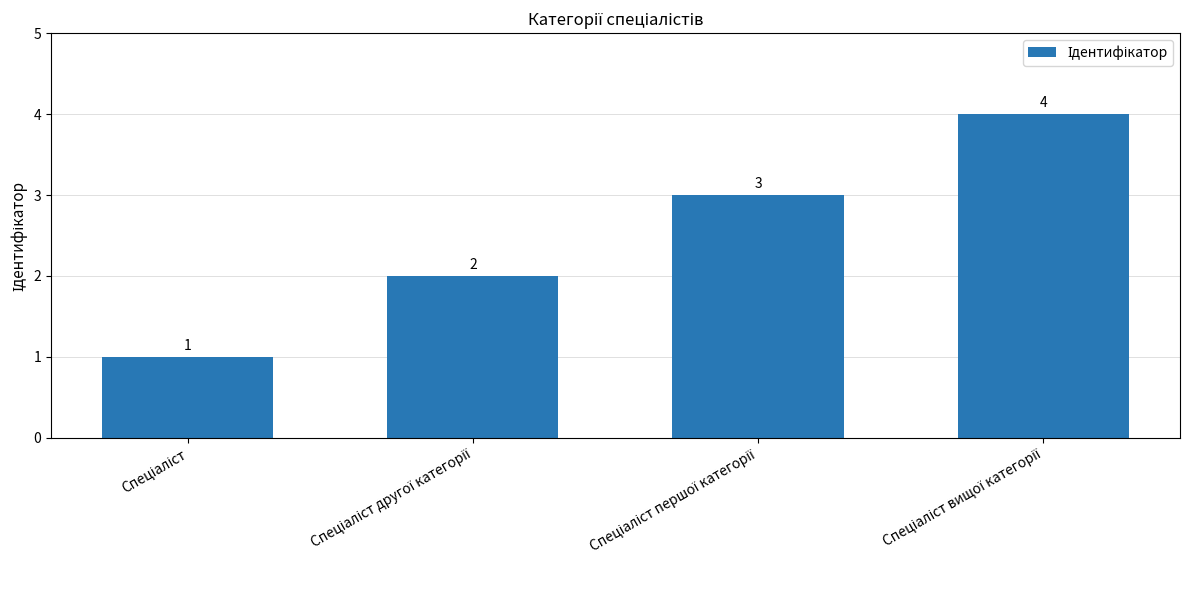

What is the sum of all values?

10